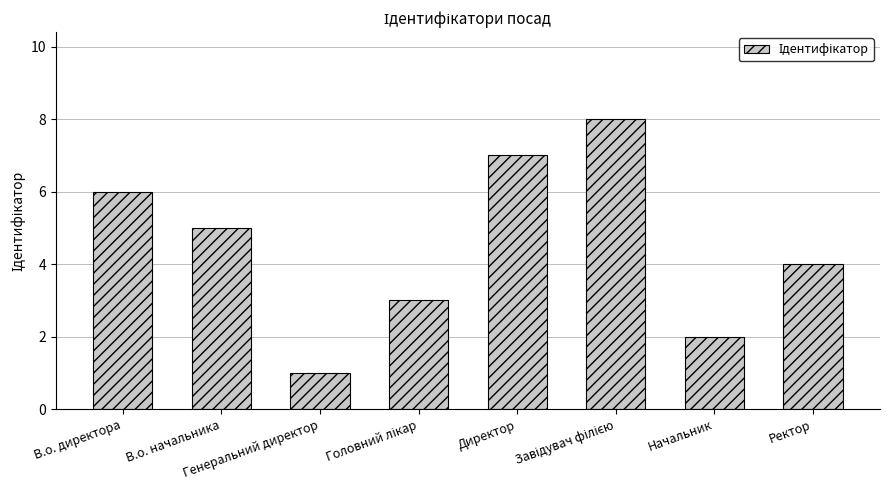

What is the sum of the values at В.о. начальника and Генеральний директор?

6